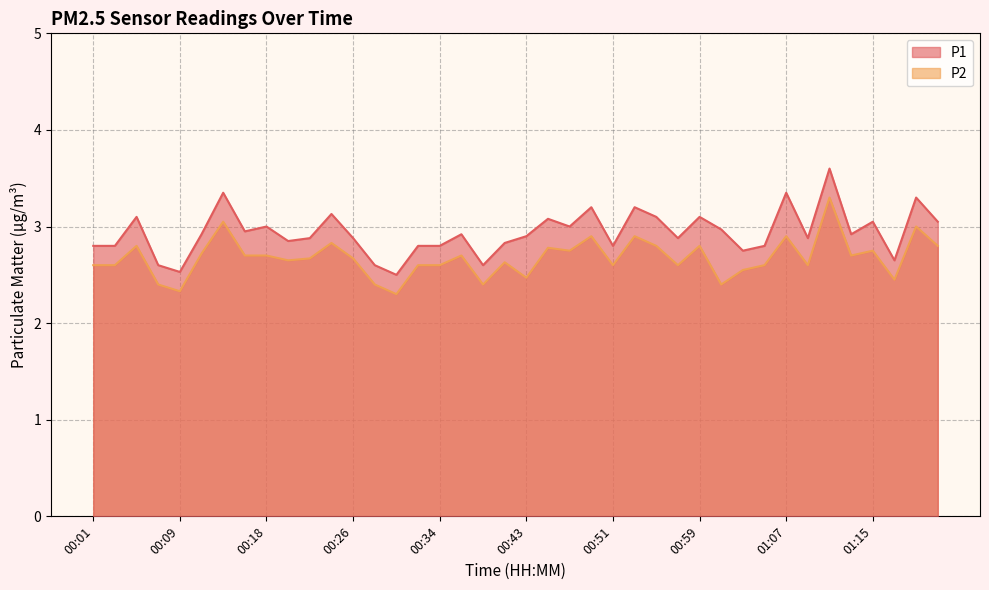

What is the label of the 35th point from the left?

01:11